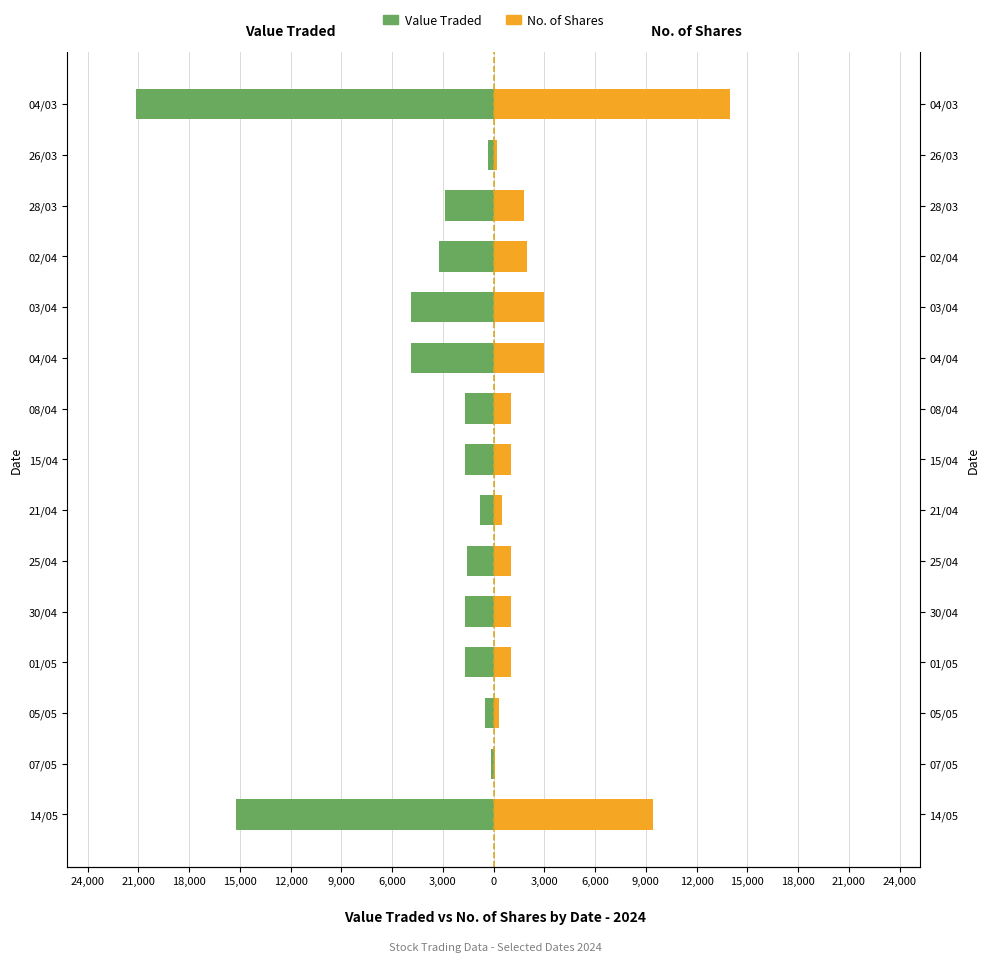

What is the average value of the Value Traded series?

-4155